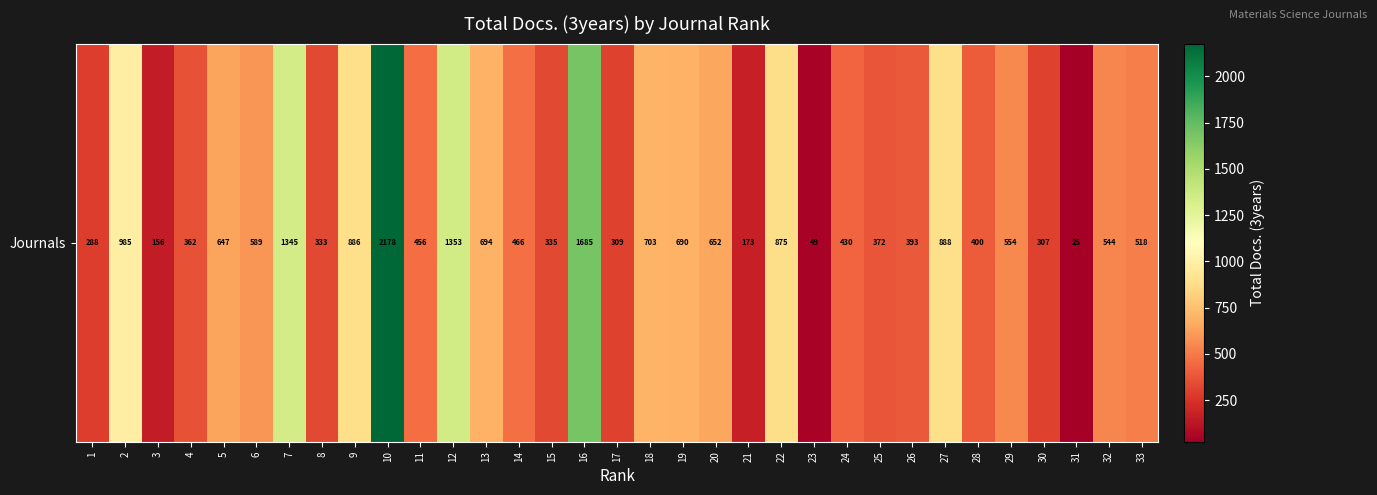

How many data points does each series have?

33